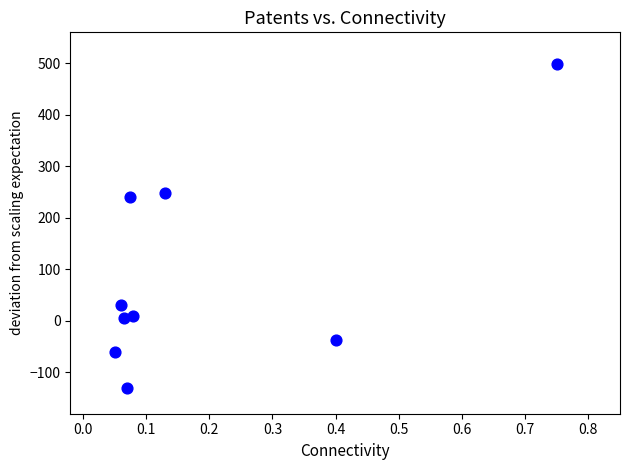

What Y value in the scatter plot is closest to 184?

240